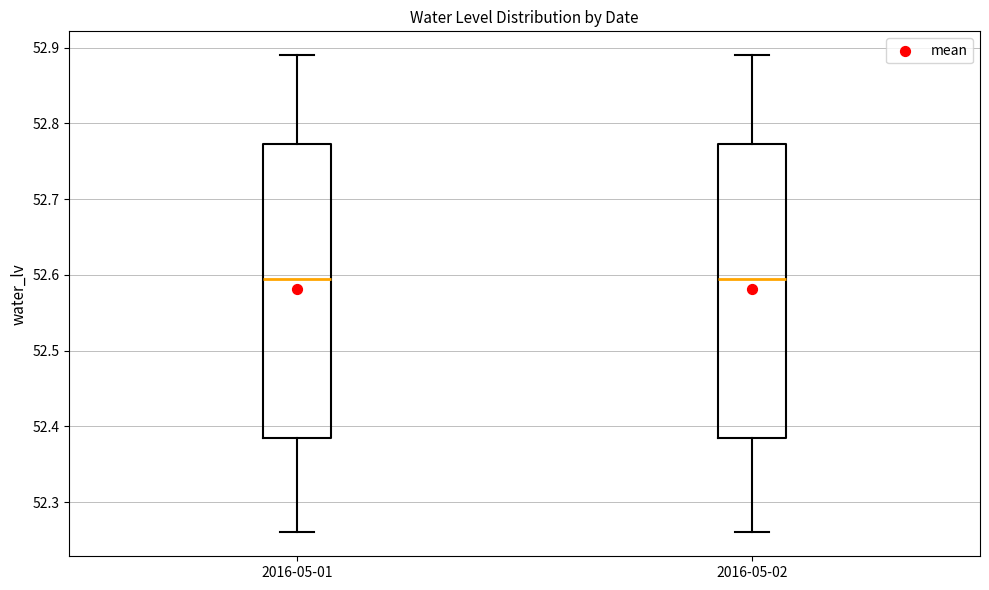

Reading left to right, transcribe this box plot: for each box, give where its median line is, the range the box spans, and where its two whiskers end, as read against the y-axis. The values are not printed on the chart, so give them approximately, as read against the axis.

2016-05-01: median 52.60, box 52.39 to 52.77, whiskers 52.26 to 52.89
2016-05-02: median 52.60, box 52.39 to 52.77, whiskers 52.26 to 52.89